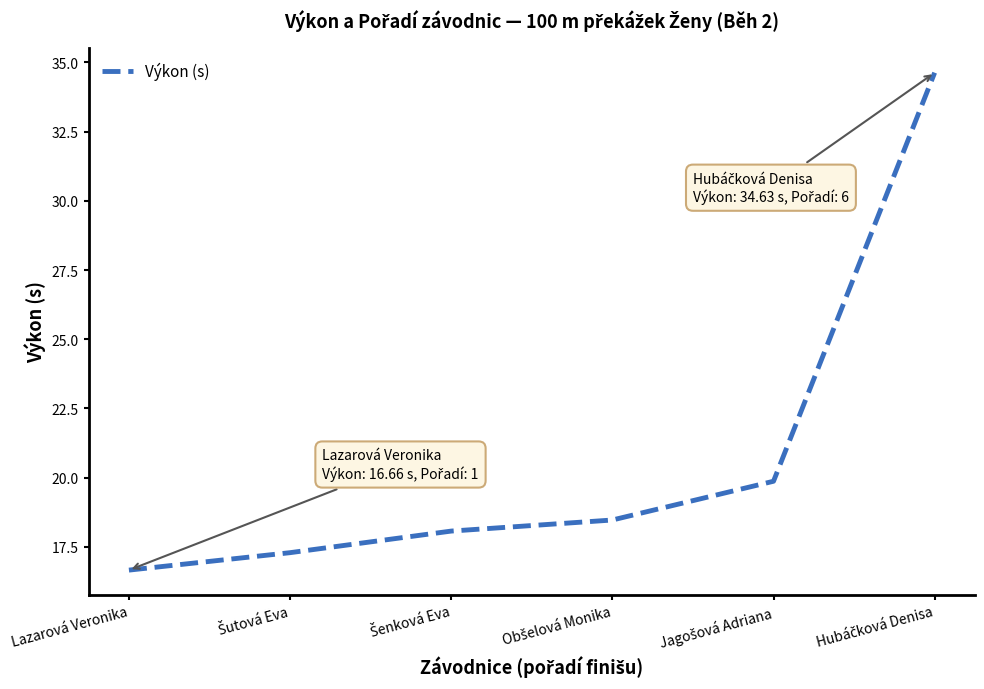

The chart shows a value of 7.9 at Lazarová Veronika. True or false?

False